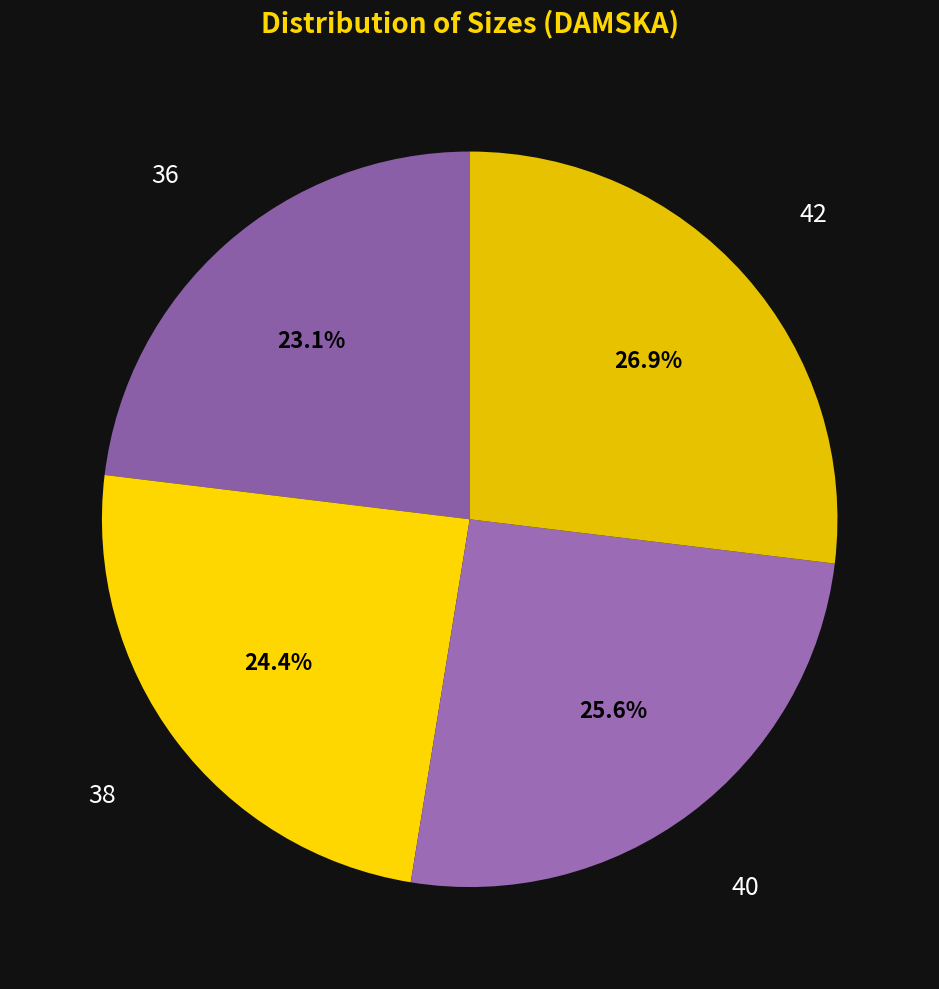

Rank the categories by value from highest to lowest.

42, 40, 38, 36